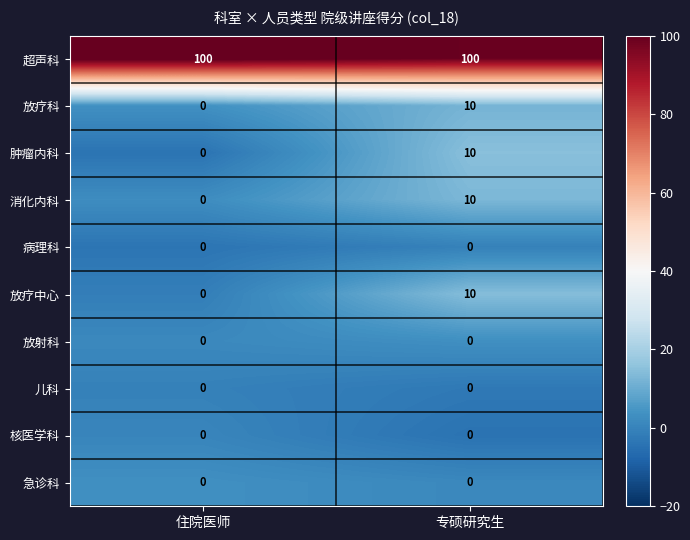

What is the difference between the highest and lowest values at 专硕研究生?

100